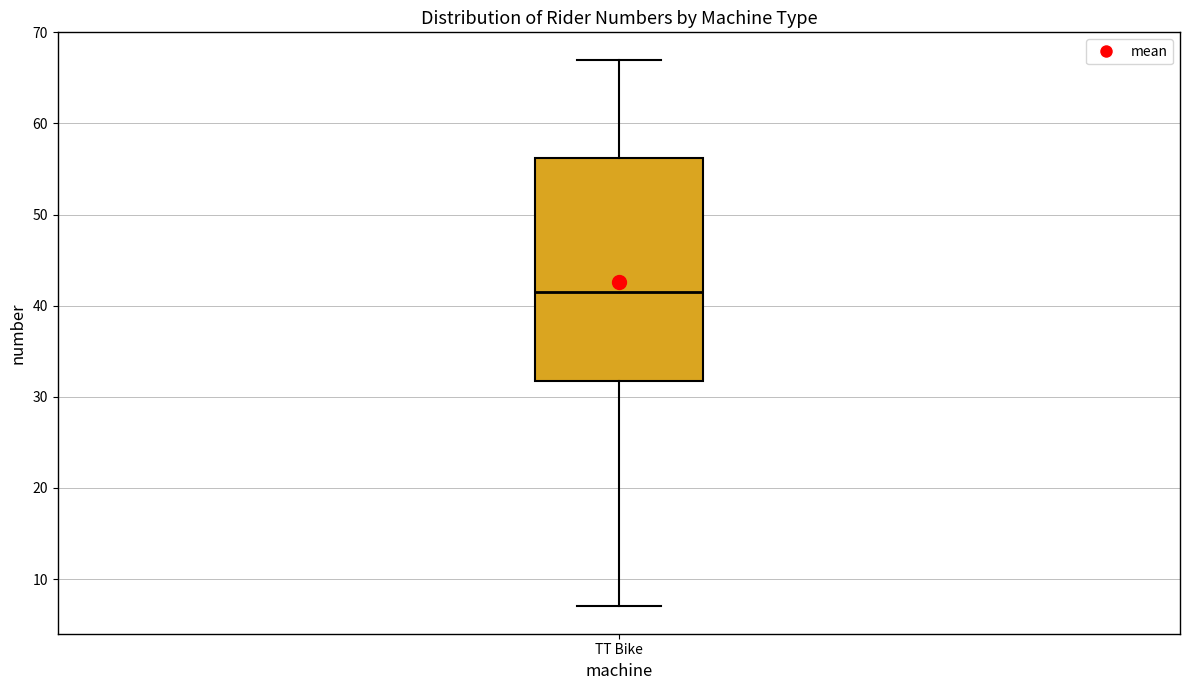

Transcribe this box plot: give where the median line is, the range the box spans, and where the two whiskers end, as read against the y-axis. The values are not printed on the chart, so give them approximately, as read against the axis.

median 42, box 32 to 56, whiskers 7 to 67